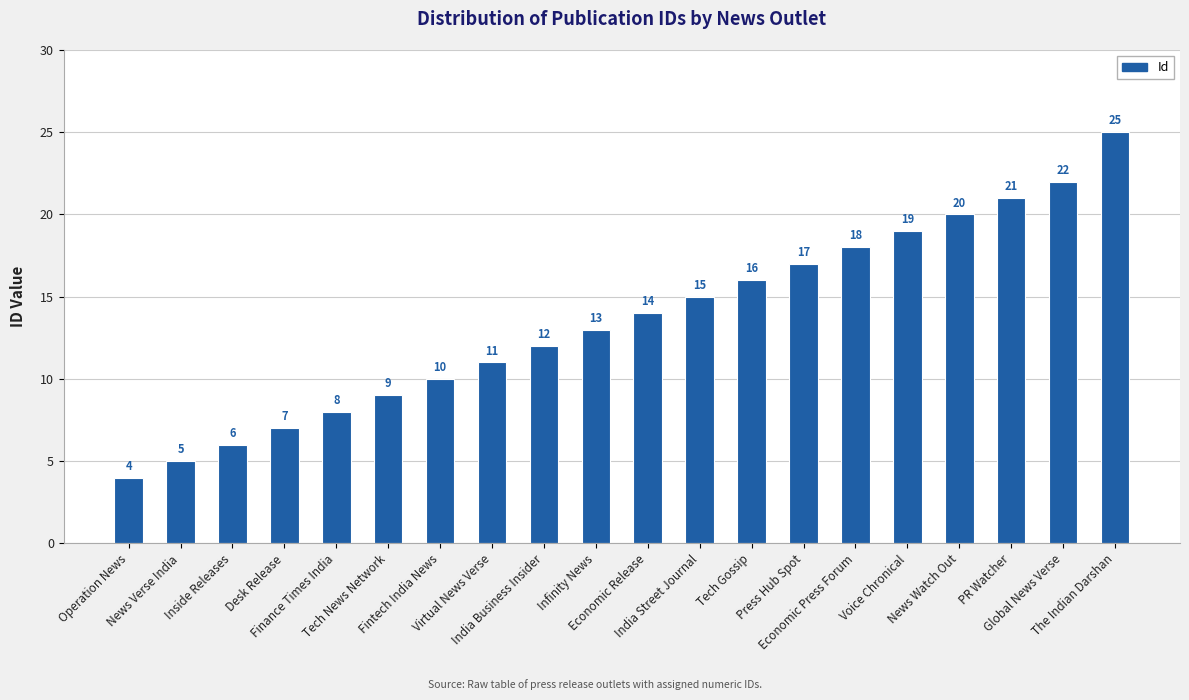

Reading left to right, what are all the values shown in this chart?

4	5	6	7	8	9	10	11	12	13	14	15	16	17	18	19	20	21	22	25